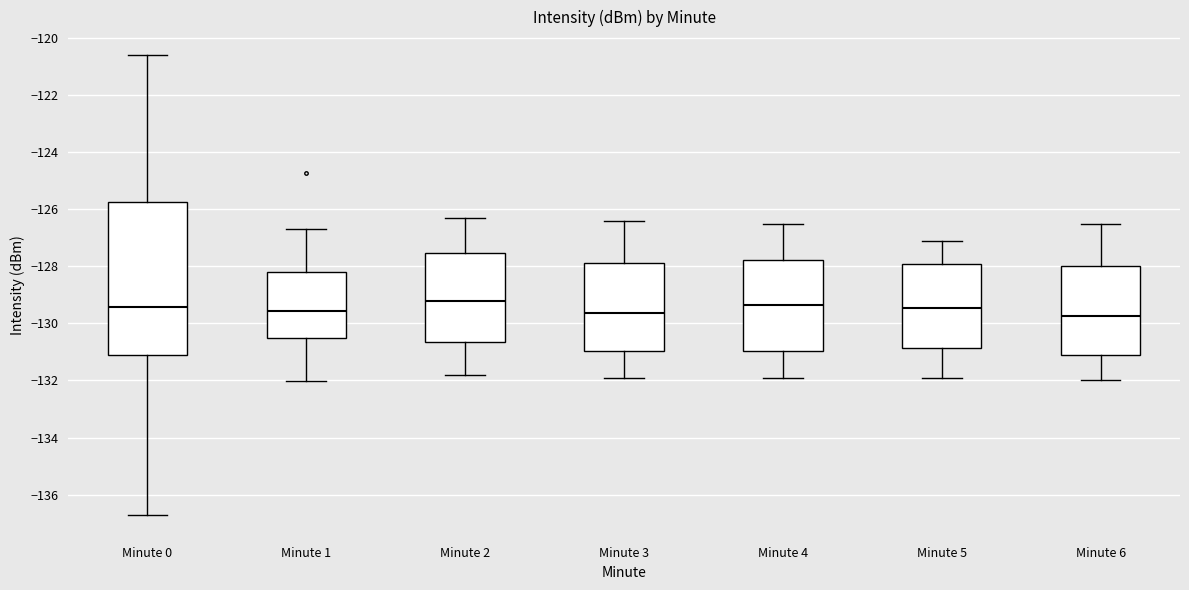

Where is the lower edge of the box for Minute 4 on the y-axis? The values are not printed on the chart, so give them approximately, as read against the axis.

-131.0